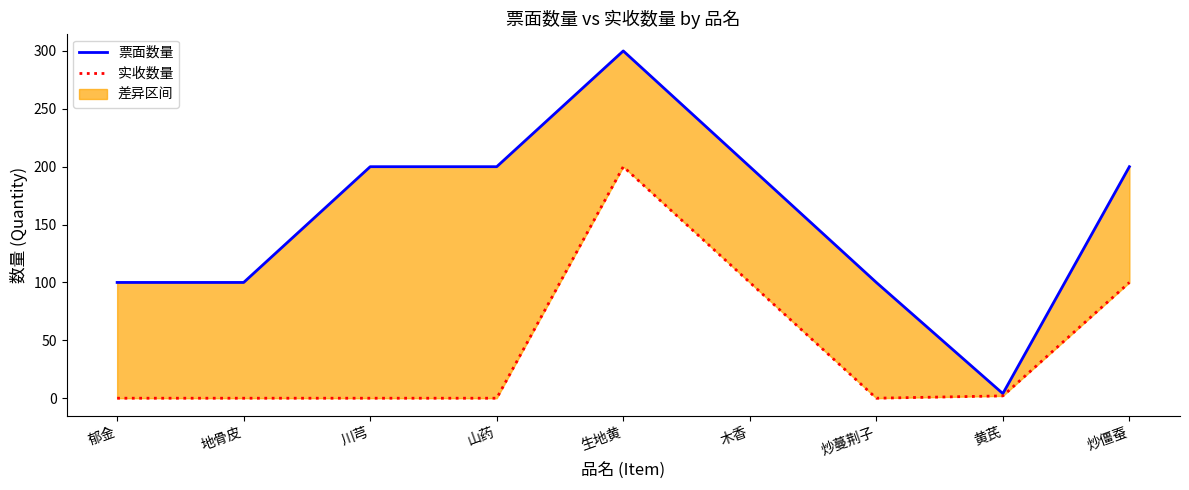

In 实收数量, how many points are lower than both neighbors (excluding endpoints)?

1